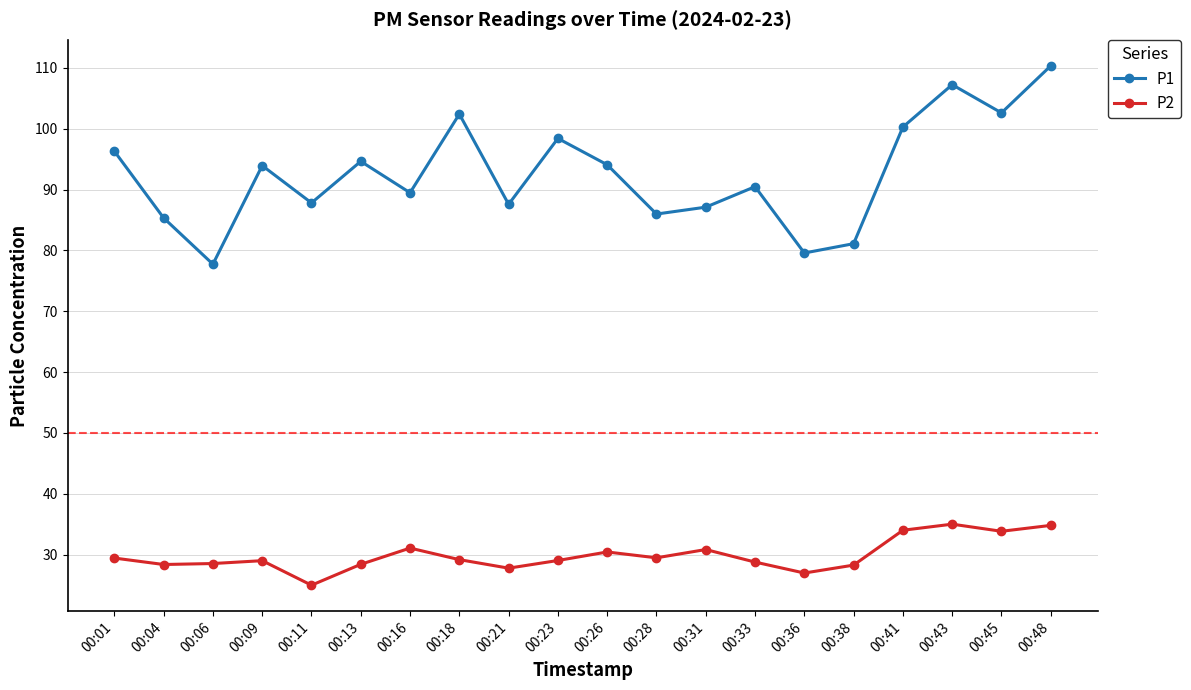

What is the difference between the highest and lowest values at 00:09?

64.9